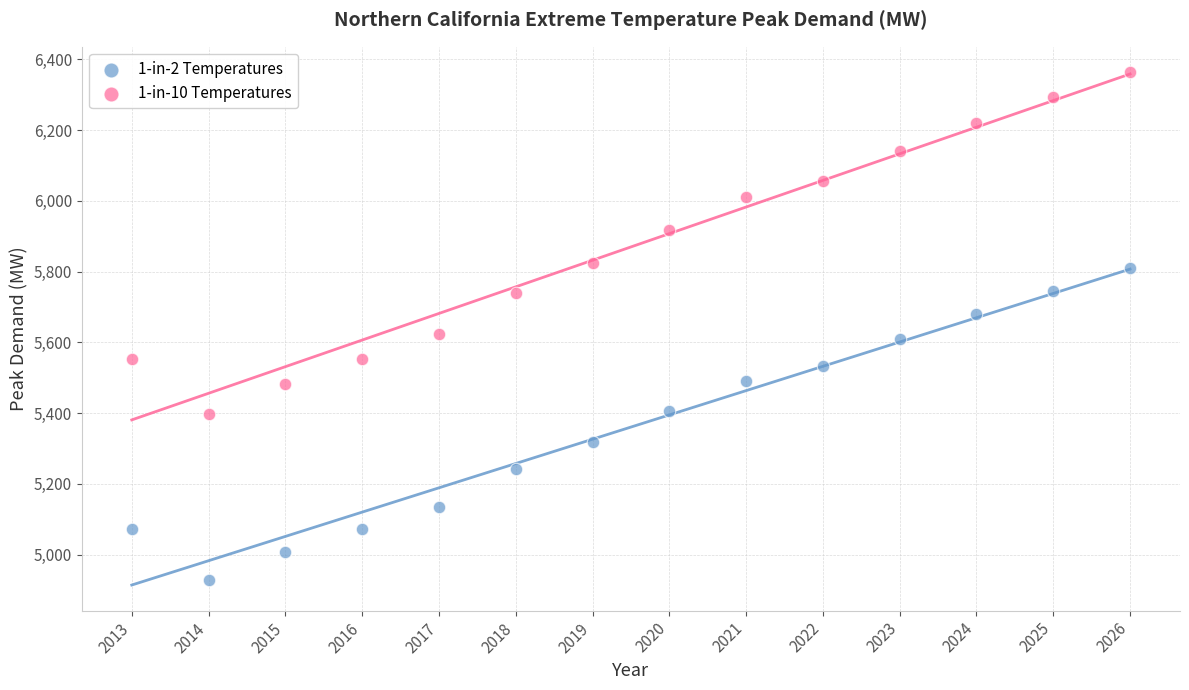

Which series contains the lowest Y value?

1-in-2 Temperatures